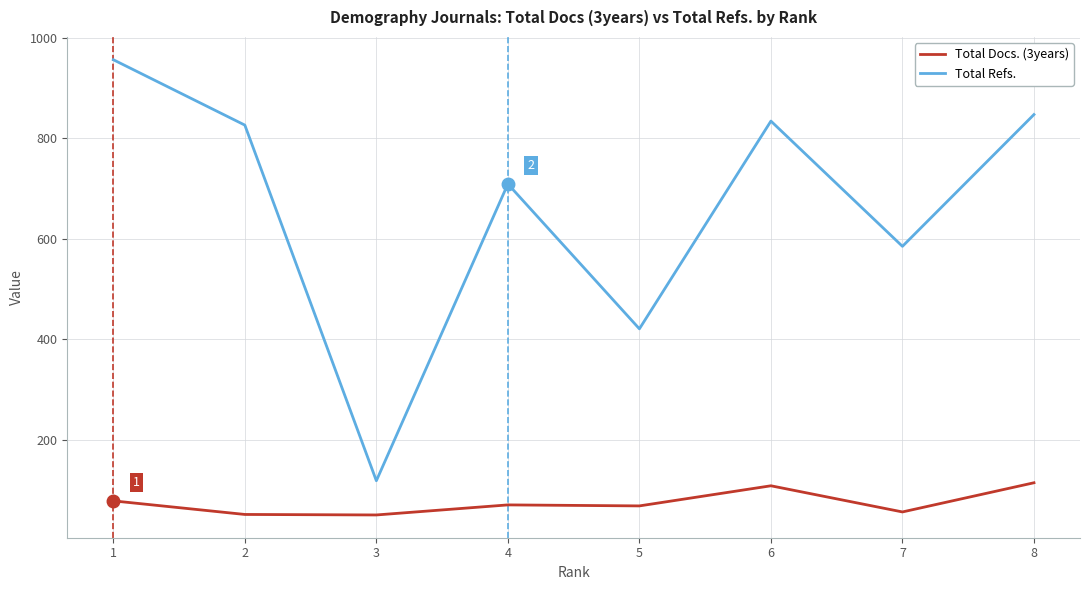

How many values in the Total Docs. (3years) series are below 71?

4